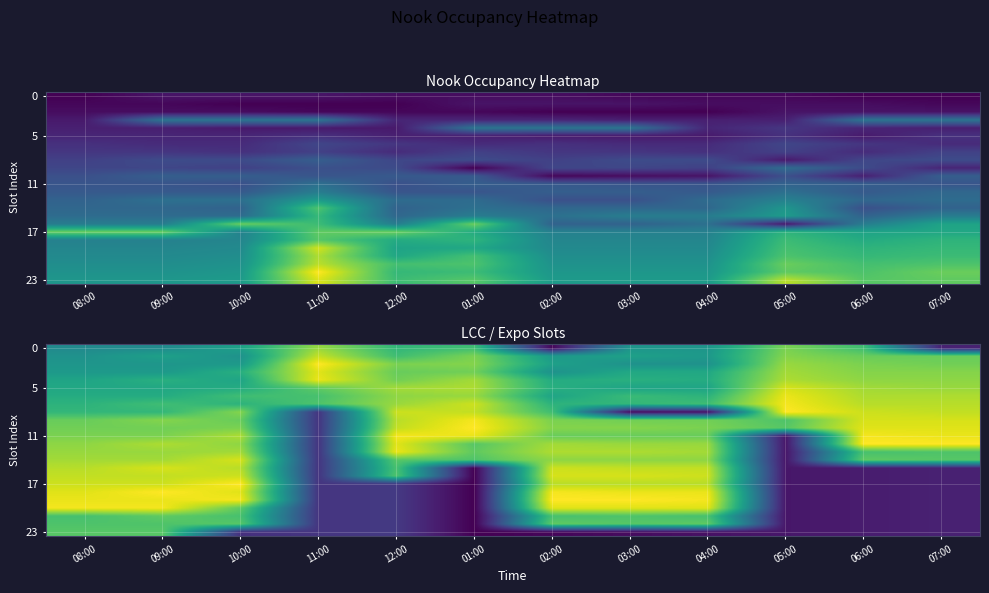

At which category is the sum across all series the highest?

09:00